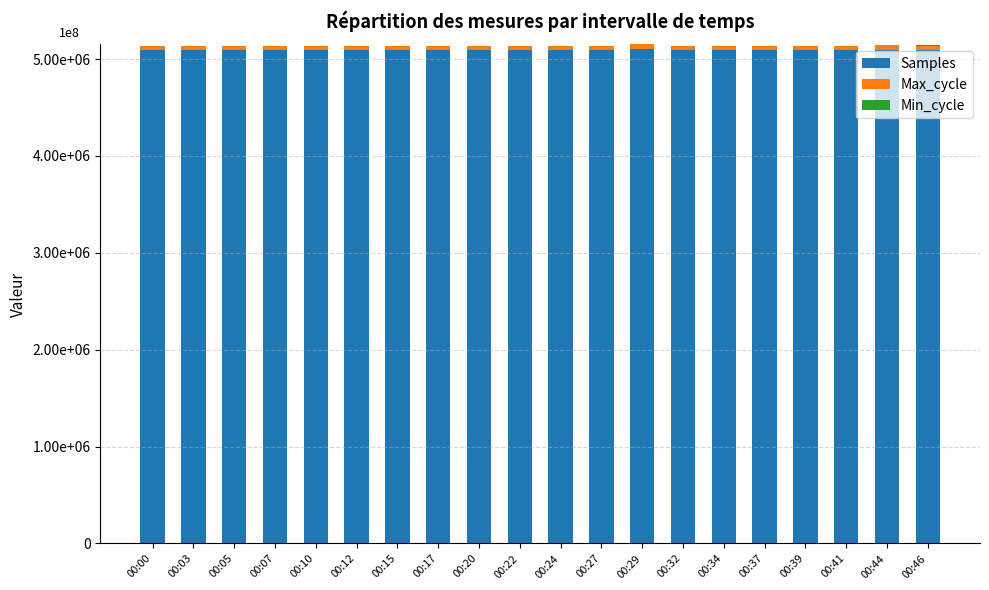

The Samples series shows 5092505 at 00:20. True or false?

True